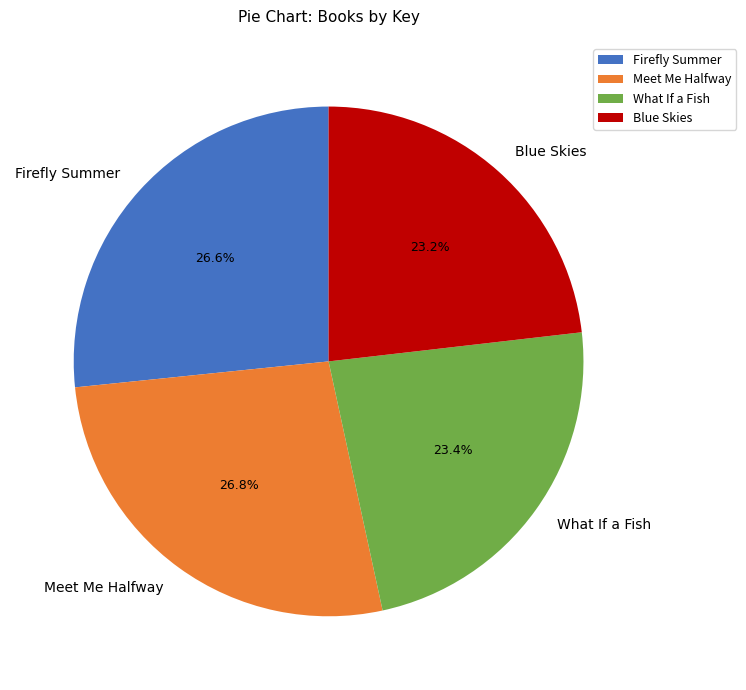

Which has a higher value, Blue Skies or Firefly Summer?

Firefly Summer